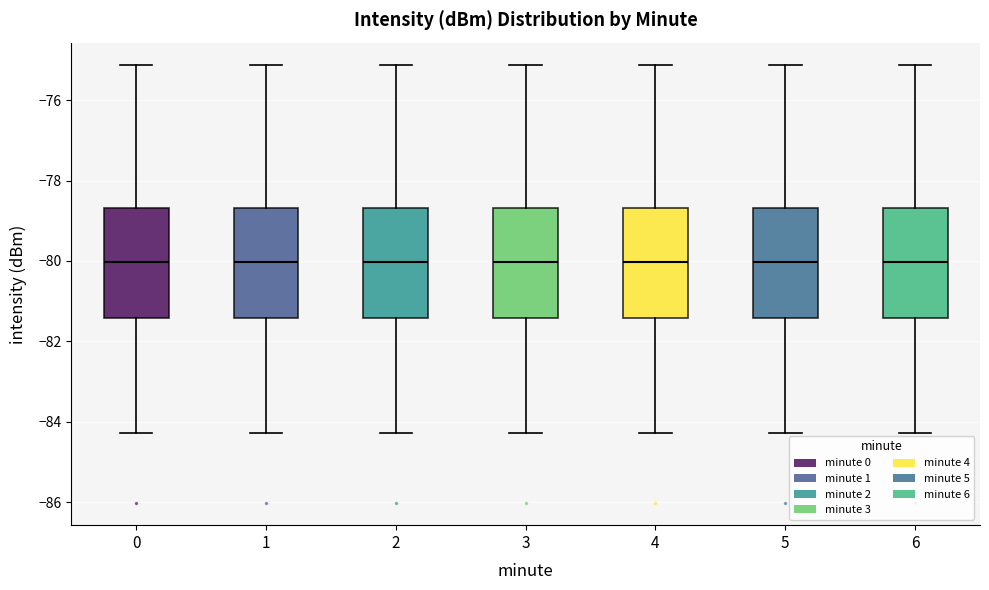

Reading left to right, transcribe this box plot: for each box, give where its median line is, the range the box spans, and where its two whiskers end, as read against the y-axis. The values are not printed on the chart, so give them approximately, as read against the axis.

0: median -80.0, box -81.4 to -78.6, whiskers -84.2 to -75.2
1: median -80.0, box -81.4 to -78.6, whiskers -84.2 to -75.2
2: median -80.0, box -81.4 to -78.6, whiskers -84.2 to -75.2
3: median -80.0, box -81.4 to -78.6, whiskers -84.2 to -75.2
4: median -80.0, box -81.4 to -78.6, whiskers -84.2 to -75.2
5: median -80.0, box -81.4 to -78.6, whiskers -84.2 to -75.2
6: median -80.0, box -81.4 to -78.6, whiskers -84.2 to -75.2